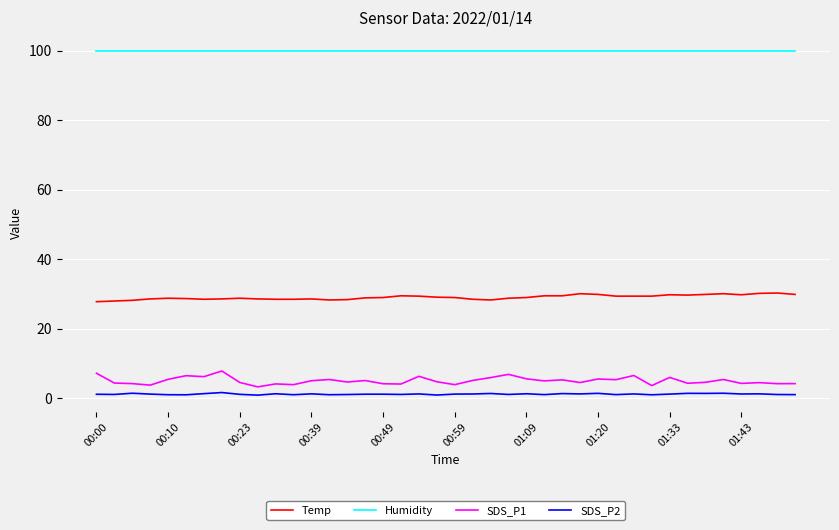

True or false: SDS_P1 and SDS_P2 cross at least once.

False